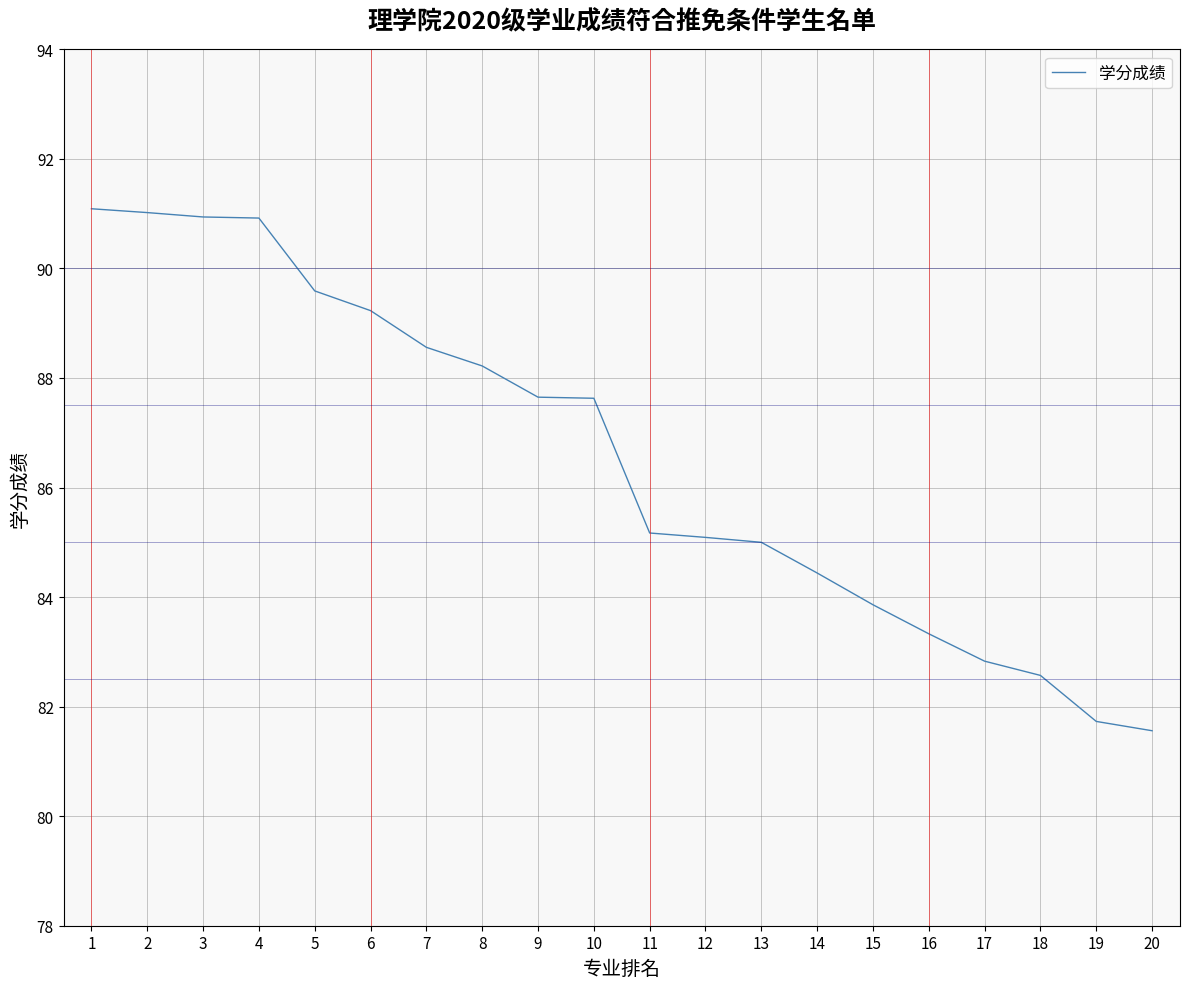

The value at 10 is 21.1. True or false?

False